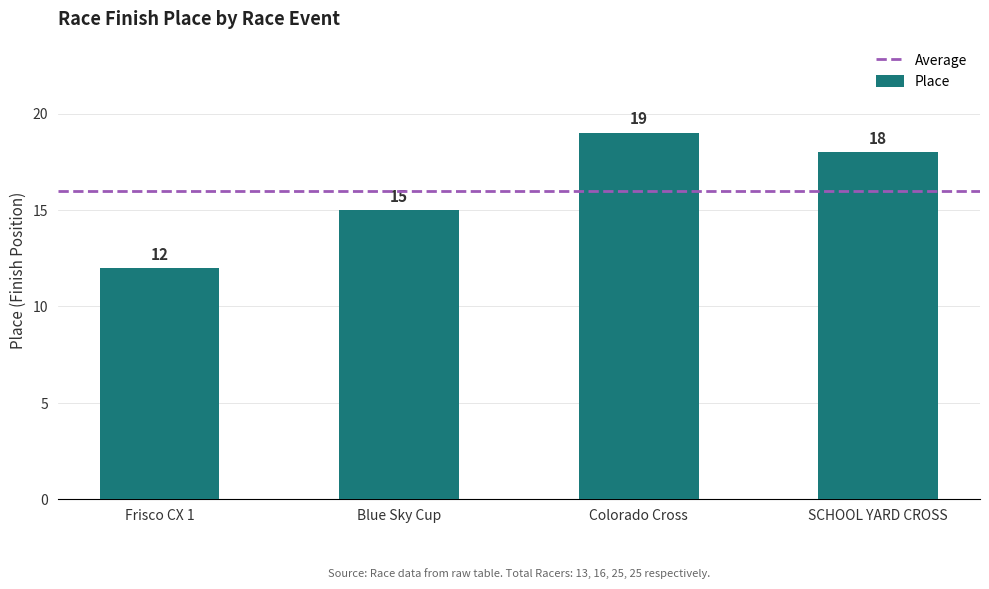

Reading right to left, transcribe all the data shown in this chart.

18	19	15	12